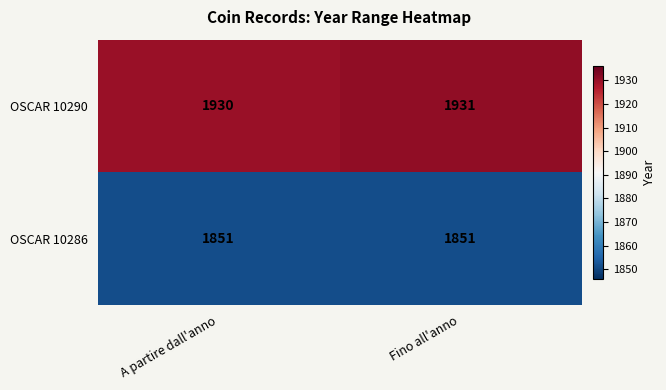

At how many categories does at least one series exceed 1919?

2